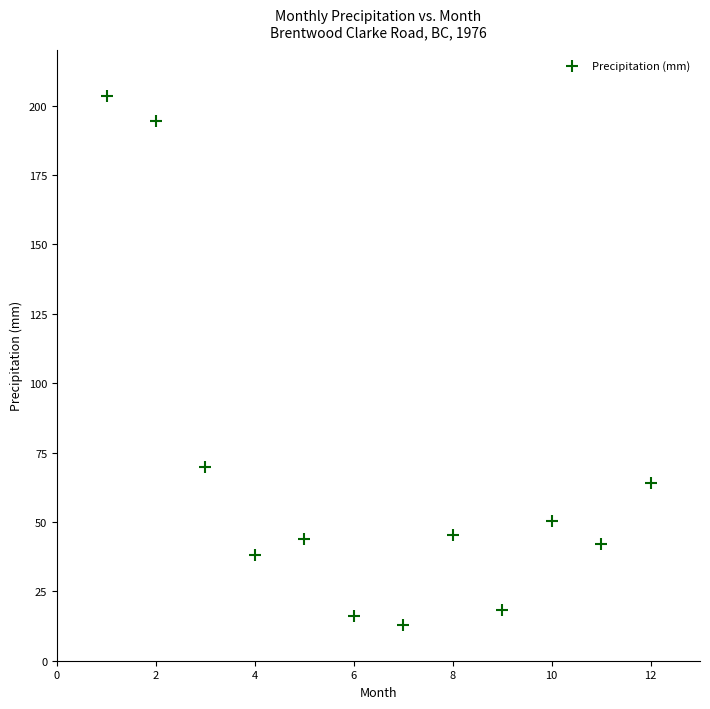

What is the range of Y values (max minus min)?

190.6